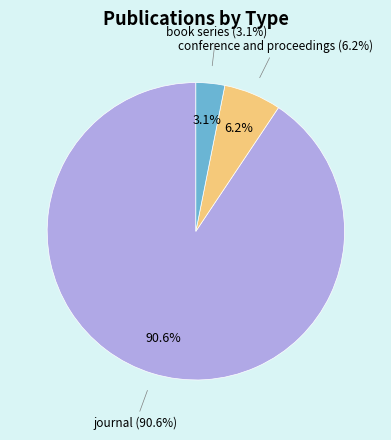

To the nearest percent, what percentage of the pie is conference and proceedings?

6%